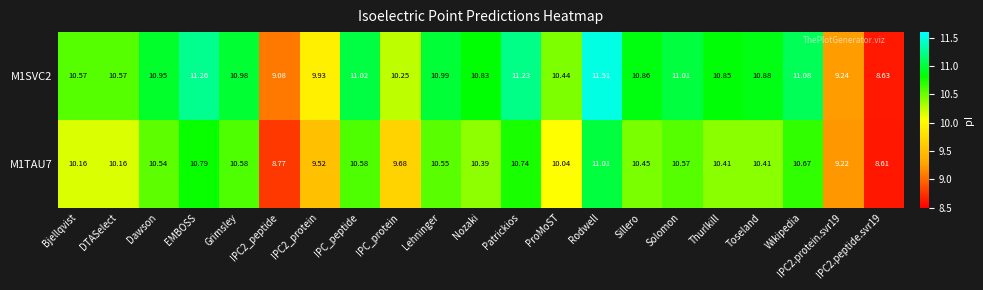

Is the value of M1TAU7 at Toseland greater than the value of M1SVC2 at Toseland?

No